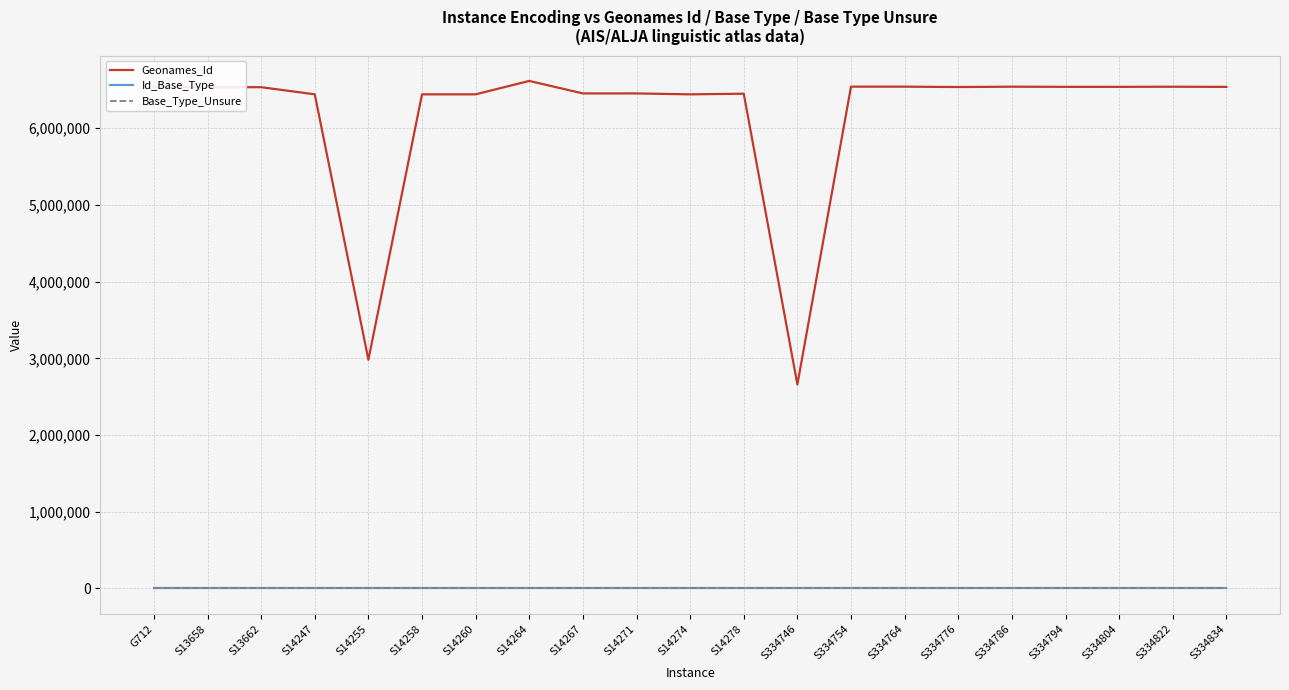

The Id_Base_Type series shows 257 at S334776. True or false?

True